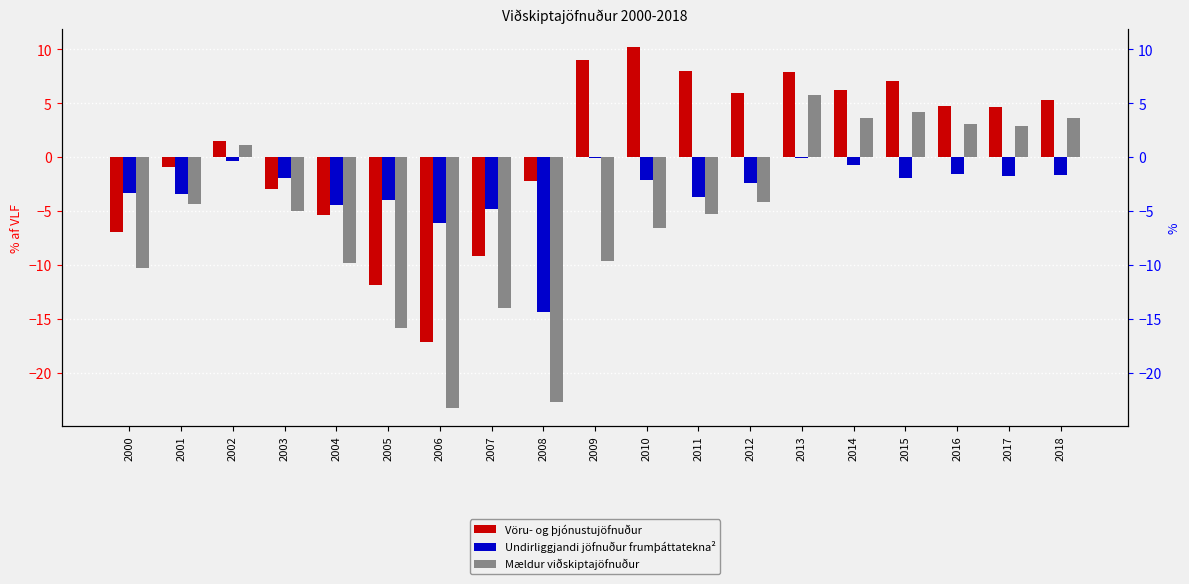

Reading left to right, list all the values displayed in this chart.

Vöru- og þjónustujöfnuður: 2000=-7.0	2001=-0.9	2002=1.5	2003=-3.0	2004=-5.4	2005=-11.8	2006=-17.2	2007=-9.2	2008=-2.2	2009=9.0	2010=10.2	2011=8.0	2012=6.0	2013=8.0	2014=6.2	2015=7.0	2016=4.7	2017=4.6	2018=5.3
Undirliggjandi jöfnuður frumþáttatekna²: 2000=-3.4	2001=-3.5	2002=-0.4	2003=-1.9	2004=-4.5	2005=-4.0	2006=-6.1	2007=-4.8	2008=-14.3	2009=-0.1	2010=-2.1	2011=-3.7	2012=-2.4	2013=-0.1	2014=-0.7	2015=-1.9	2016=-1.6	2017=-1.8	2018=-1.6
Mældur viðskiptajöfnuður: 2000=-10.3	2001=-4.3	2002=1.1	2003=-5.0	2004=-9.8	2005=-15.8	2006=-23.3	2007=-14.0	2008=-22.8	2009=-9.7	2010=-6.6	2011=-5.3	2012=-4.2	2013=5.7	2014=3.6	2015=4.2	2016=3.1	2017=2.9	2018=3.7